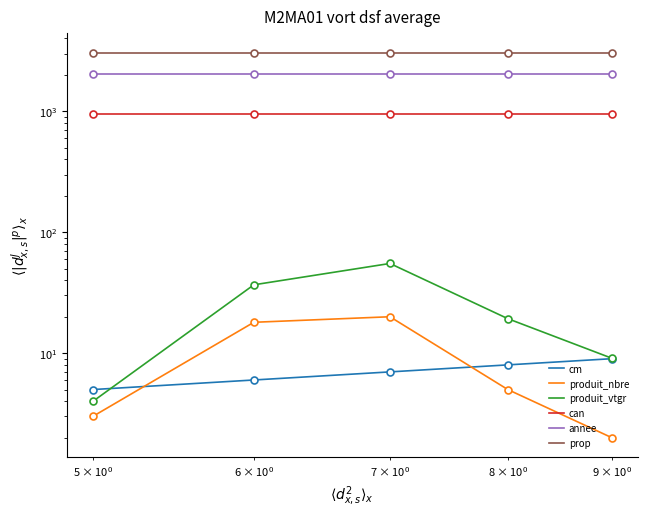

Count the number of categories in the chart.

5